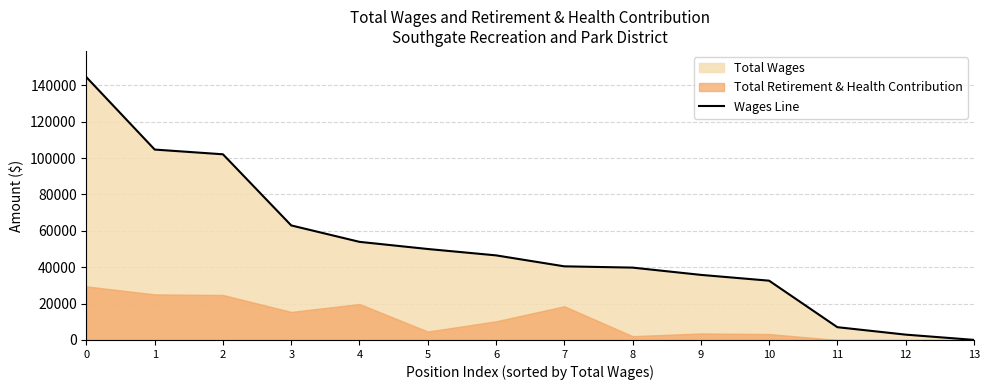

What is the average value?

51681